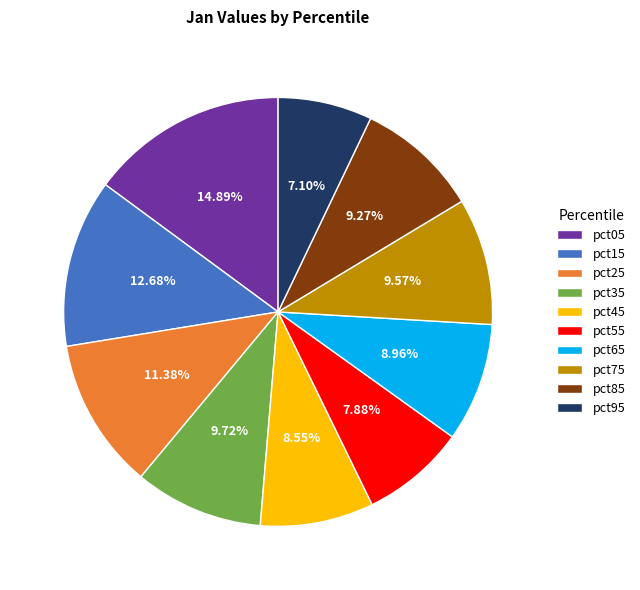

How many slices are in this pie chart?

10